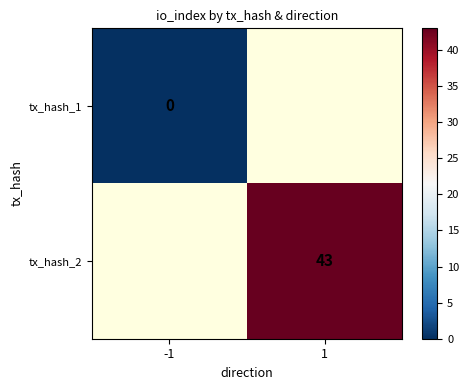

The tx_hash_2 series shows 43 at 1. True or false?

True